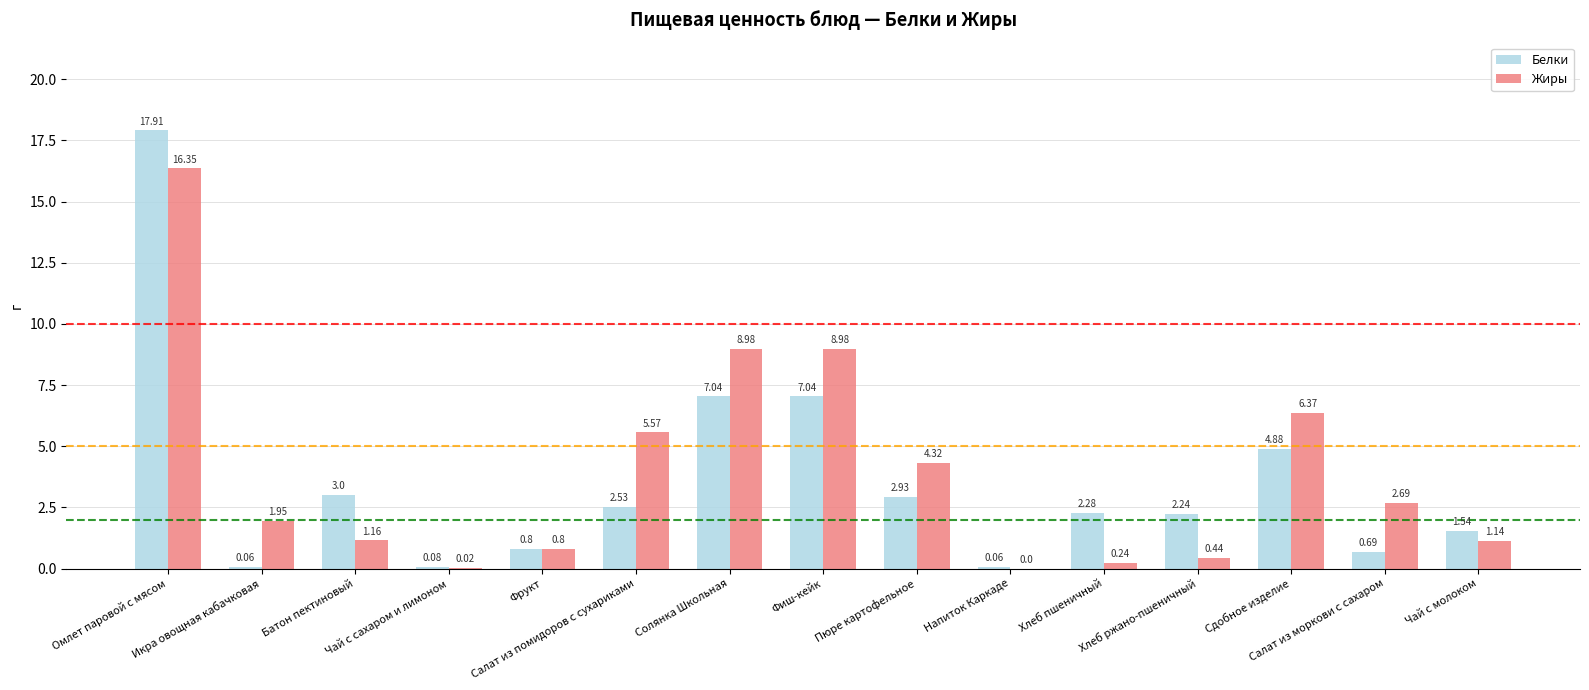

What are all the series names shown in the legend?

Белки, Жиры